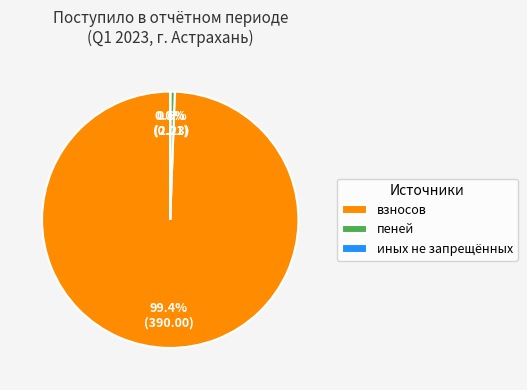

To the nearest percent, what is the difference between the largest and smallest slice percentages?

99%